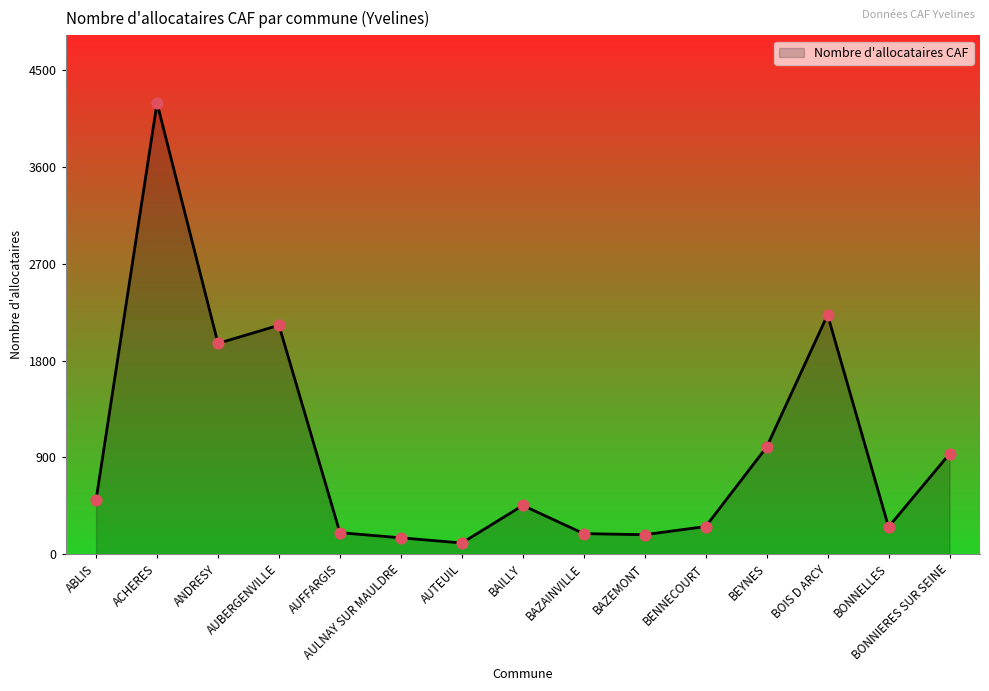

Which has a higher value, BAZAINVILLE or BENNECOURT?

BENNECOURT